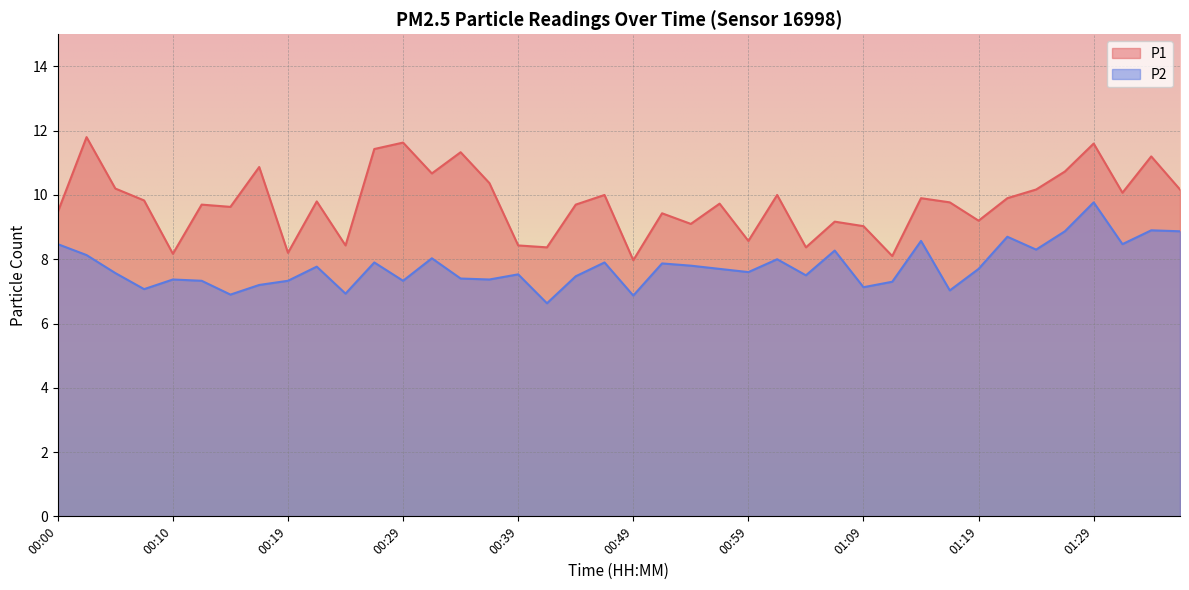

How many values in the P2 series exceed 7?

36